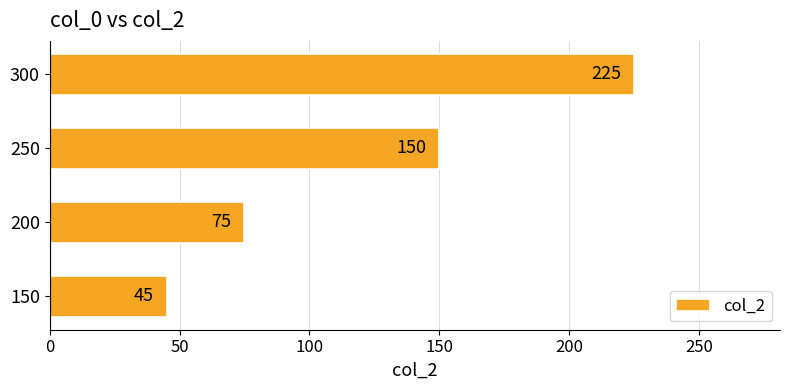

Count the number of categories in the chart.

4